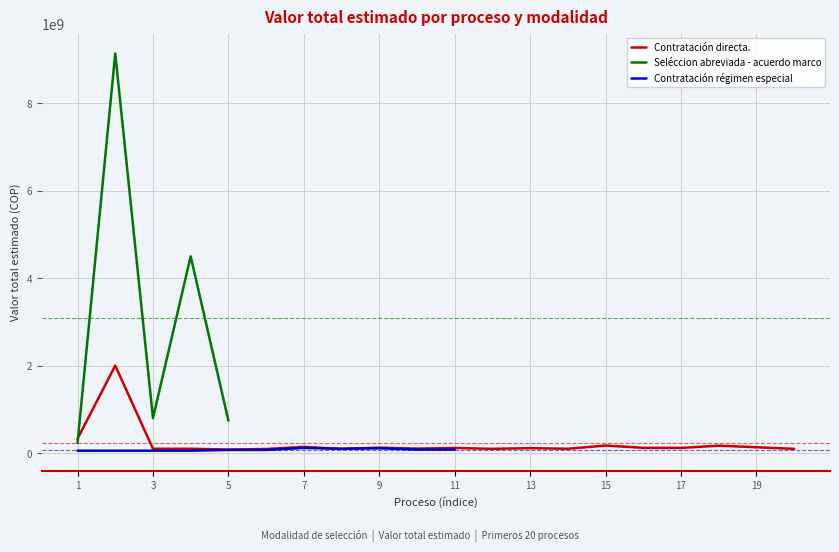

At which label does Contratación directa. reach its minimum?

5